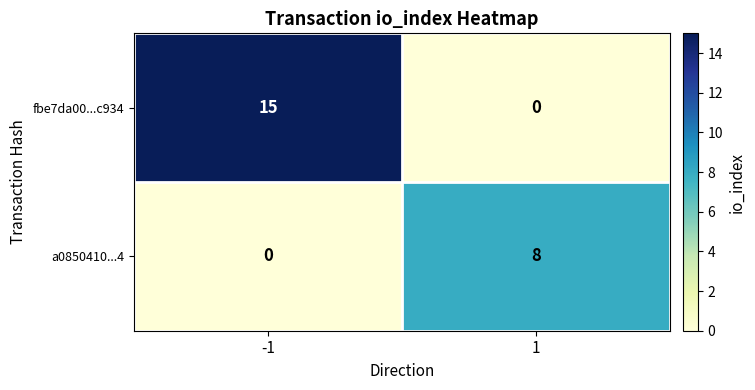

Which label corresponds to the largest value in the chart?

-1